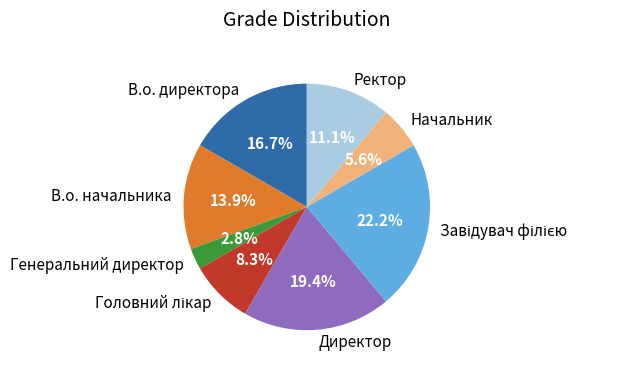

How much of the chart is everything except Начальник?

94.4%